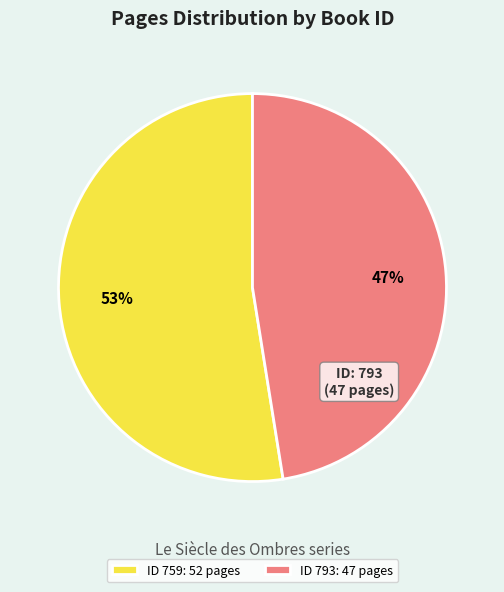

To the nearest percent, what is the average slice percentage?

50%